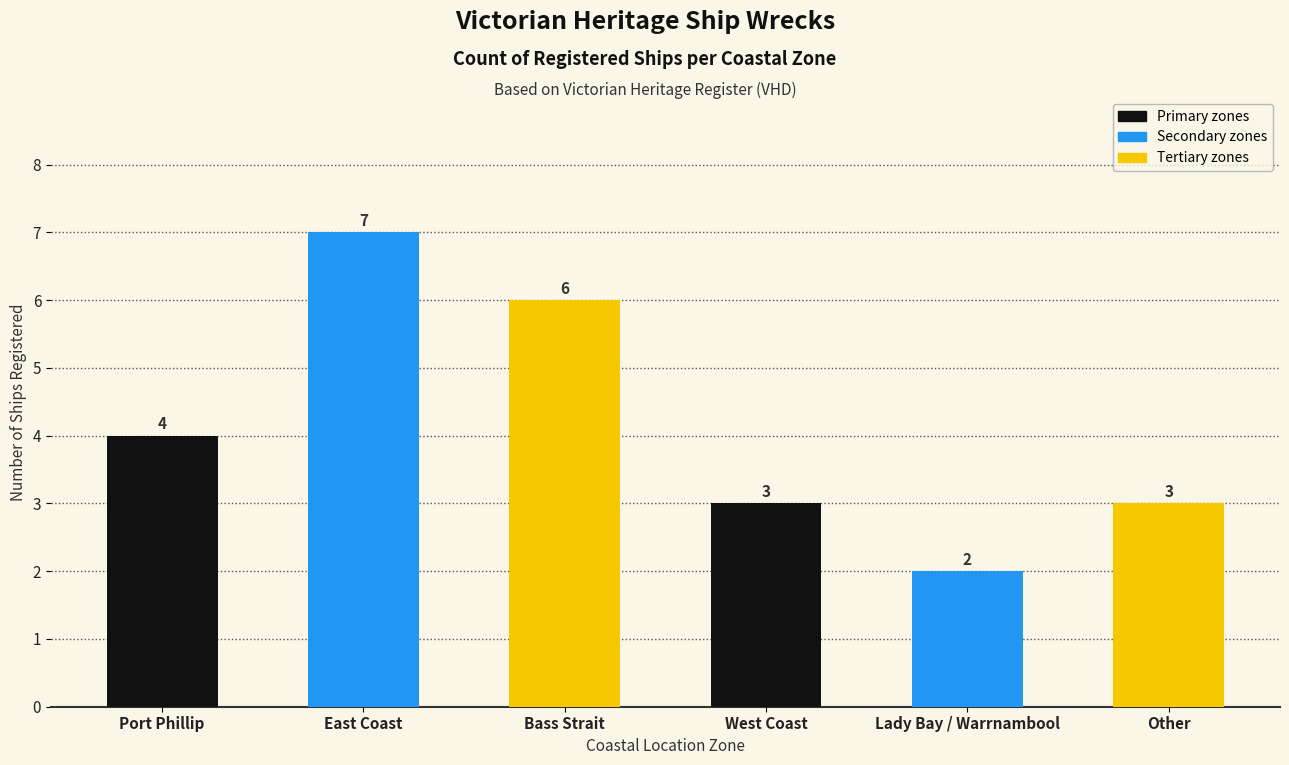

At which label is the value closest to 4?

Port Phillip